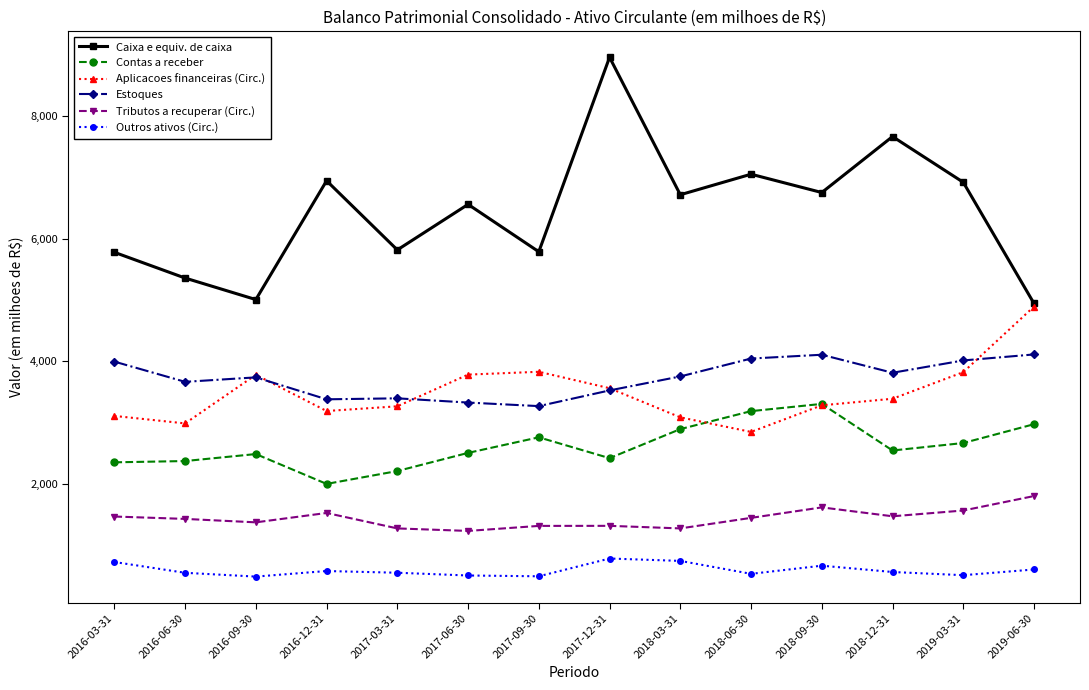

The value of Aplicacoes financeiras (Circ.) at 2017-06-30 is 3784. True or false?

True